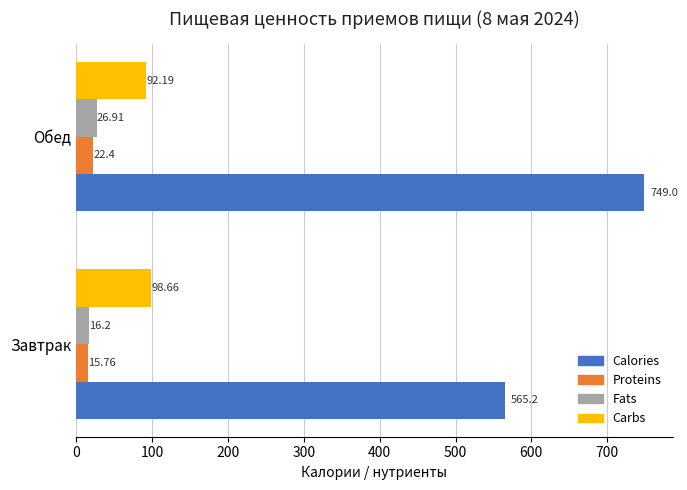

Rank the series by their maximum value, from highest to lowest.

Calories, Carbs, Fats, Proteins